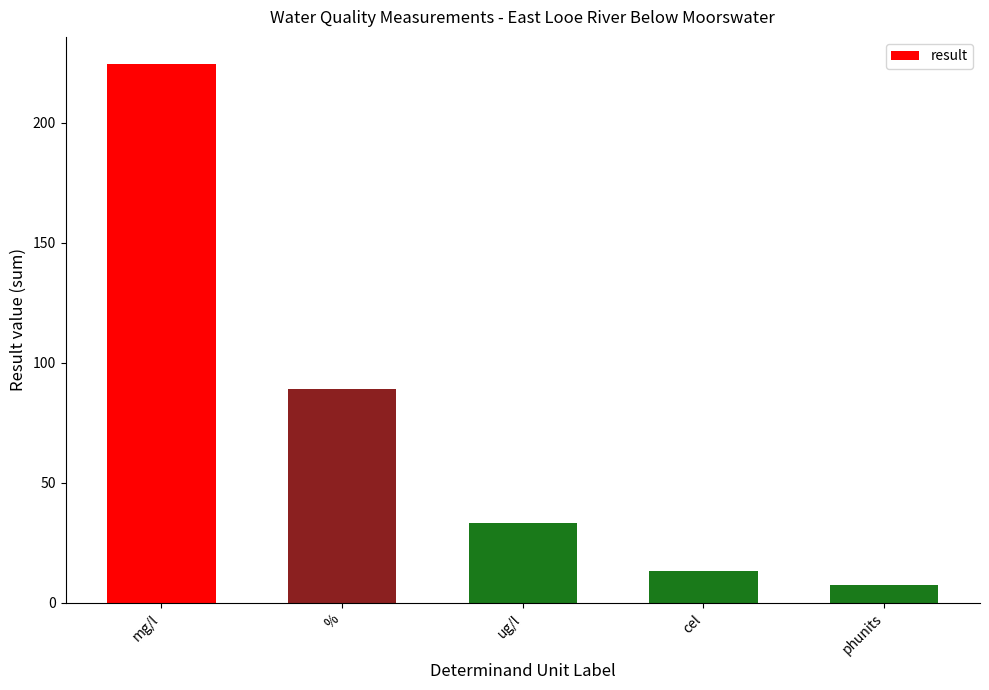

Which category has the lowest value across all series?

phunits